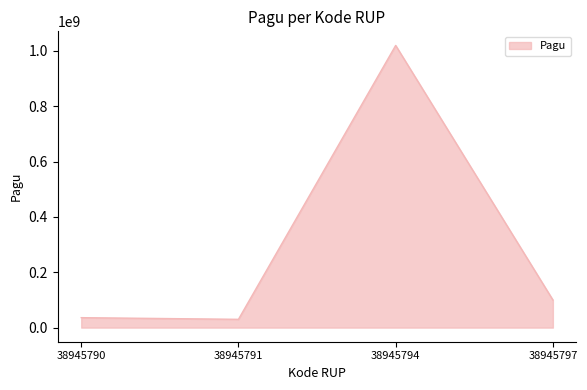

What value does the data have at 38945797?

100000000